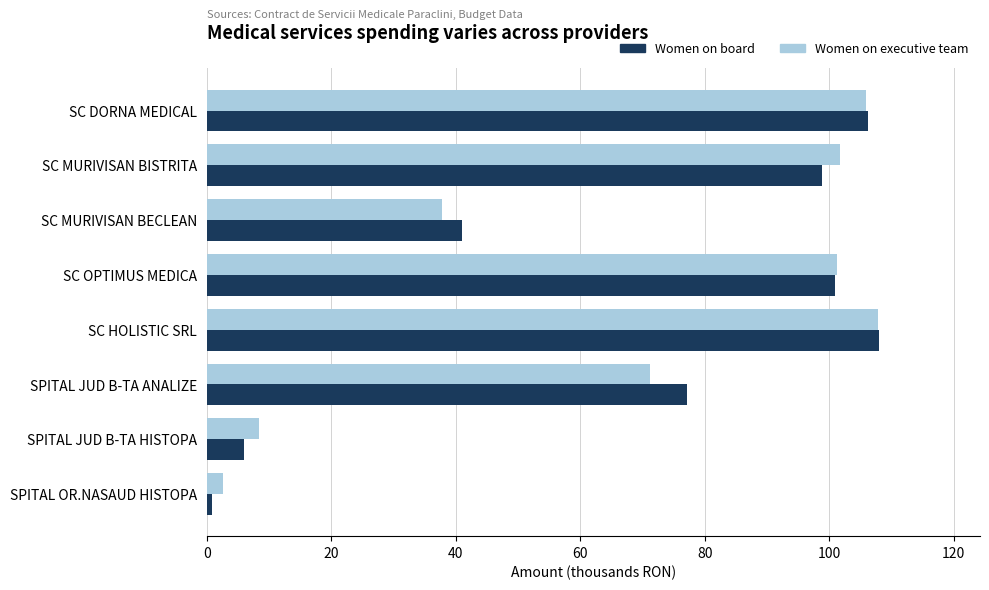

What is the total value across all series at SC OPTIMUS MEDICA?

202.2